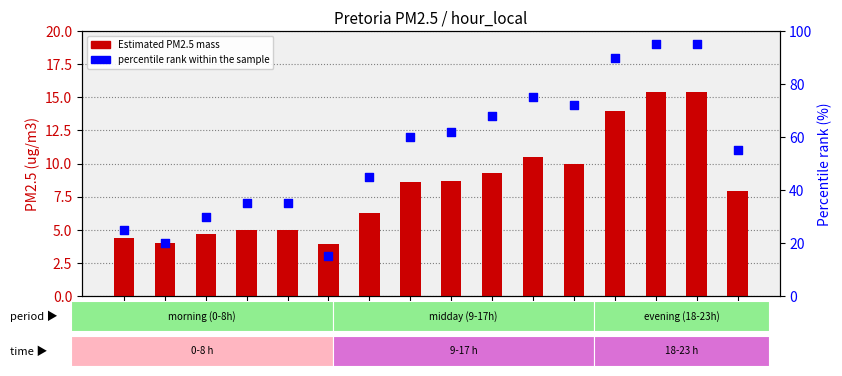

At which category is the sum across all series the highest?

hr20